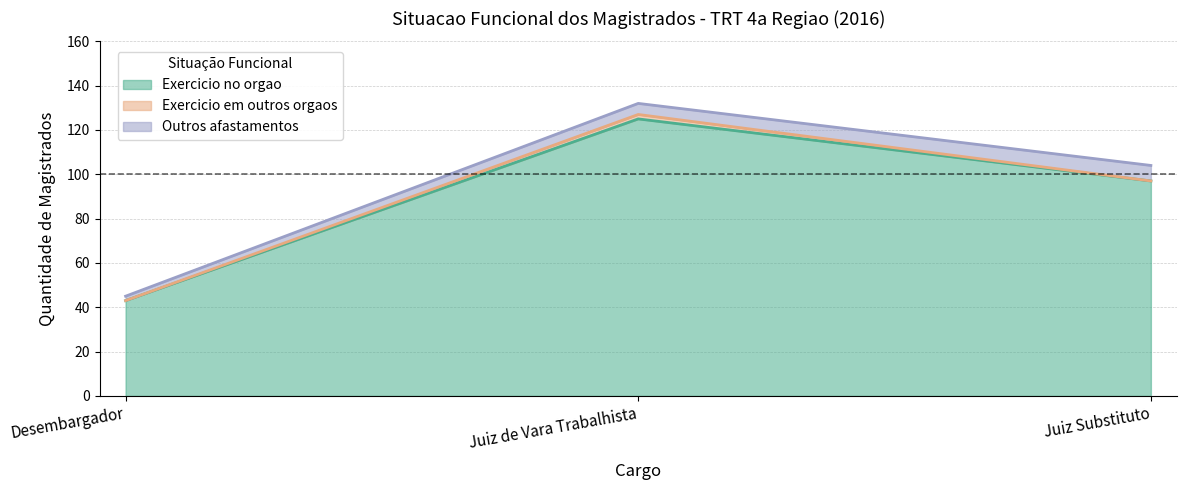

Is the value of Outros afastamentos at Juiz de Vara Trabalhista greater than the value of Exercicio em outros orgaos at Juiz Substituto?

Yes